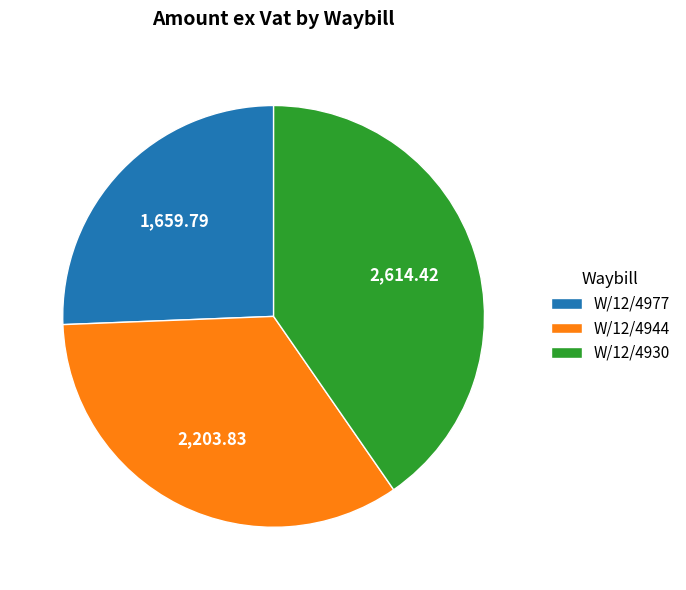

Rank the categories by value from highest to lowest.

W/12/4930, W/12/4944, W/12/4977